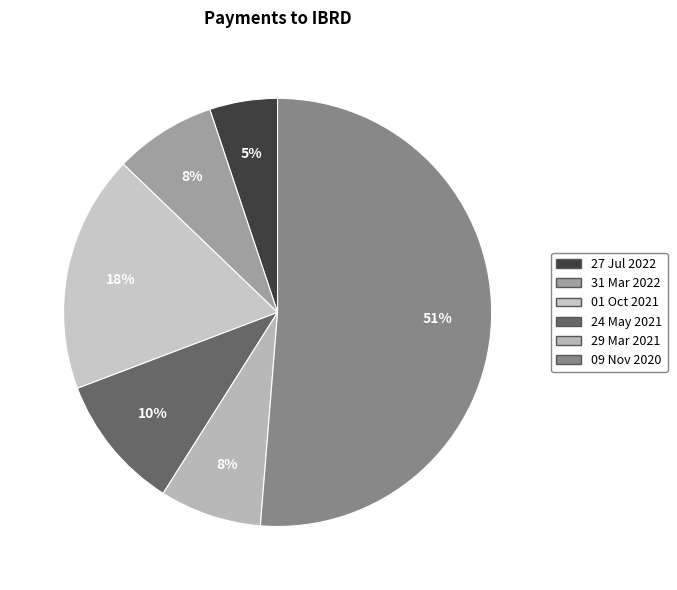

Do 01 Oct 2021 and 31 Mar 2022 together represent more than half of the pie?

No